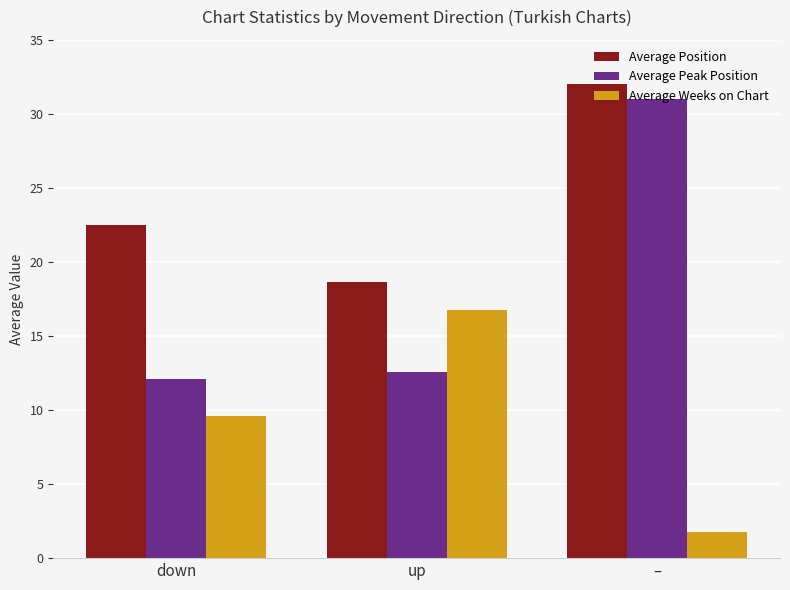

Does the chart contain stacked bars?

No